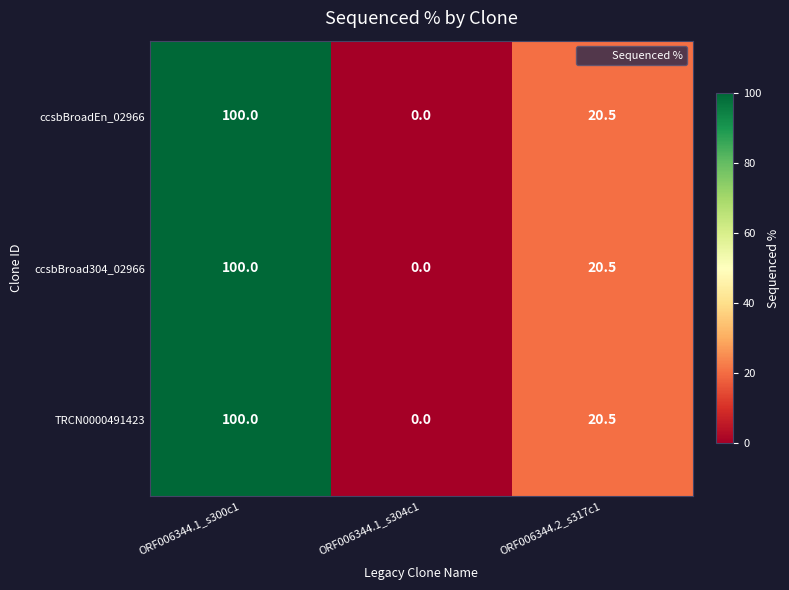

What is the sum of the ccsbBroad304_02966 values at ORF006344.2_s317c1 and ORF006344.1_s304c1?

20.5